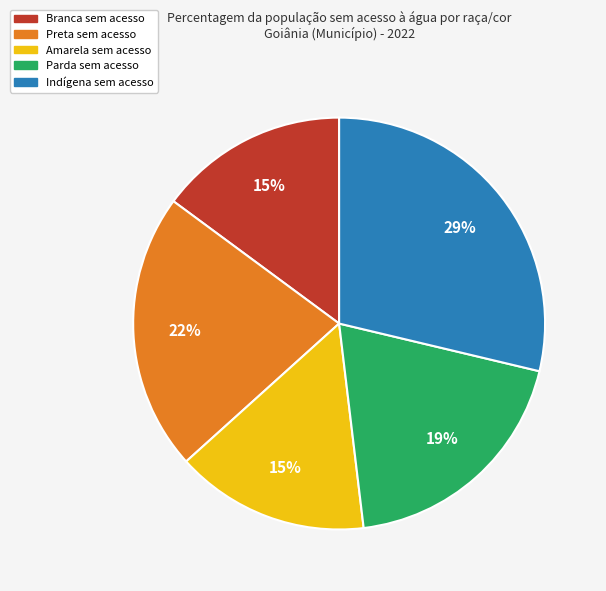

Is it true that Branca sem acesso is 15% of the pie?

True